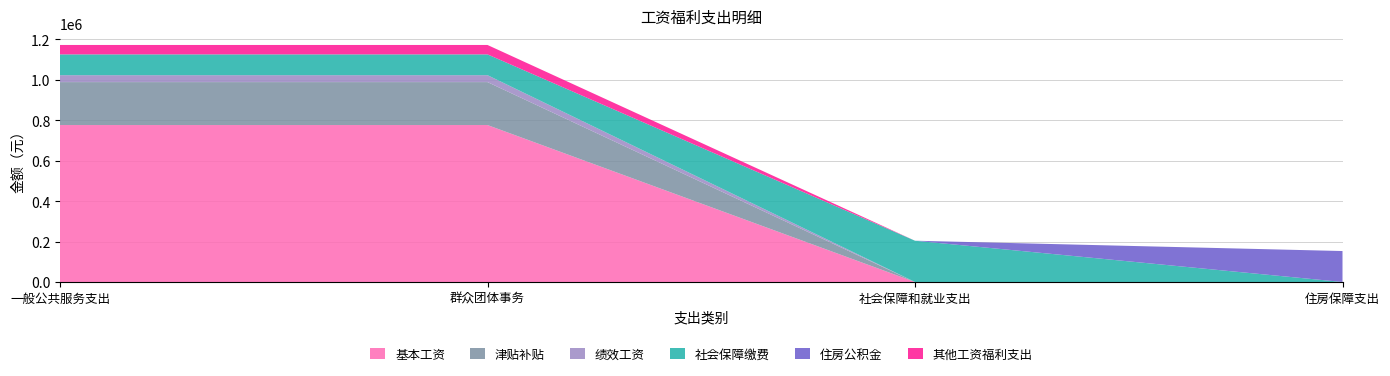

Reading left to right, extract all data points from this chart.

基本工资: 776052.0	776052.0	0.0	0.0
津贴补贴: 212268.0	212268.0	0.0	0.0
绩效工资: 34245.0	34245.0	0.0	0.0
社会保障缴费: 102776.5	102776.5	204085.9	0.0
住房公积金: 0.0	0.0	0.0	153064.4
其他工资福利支出: 46563.1	46563.1	0.0	0.0